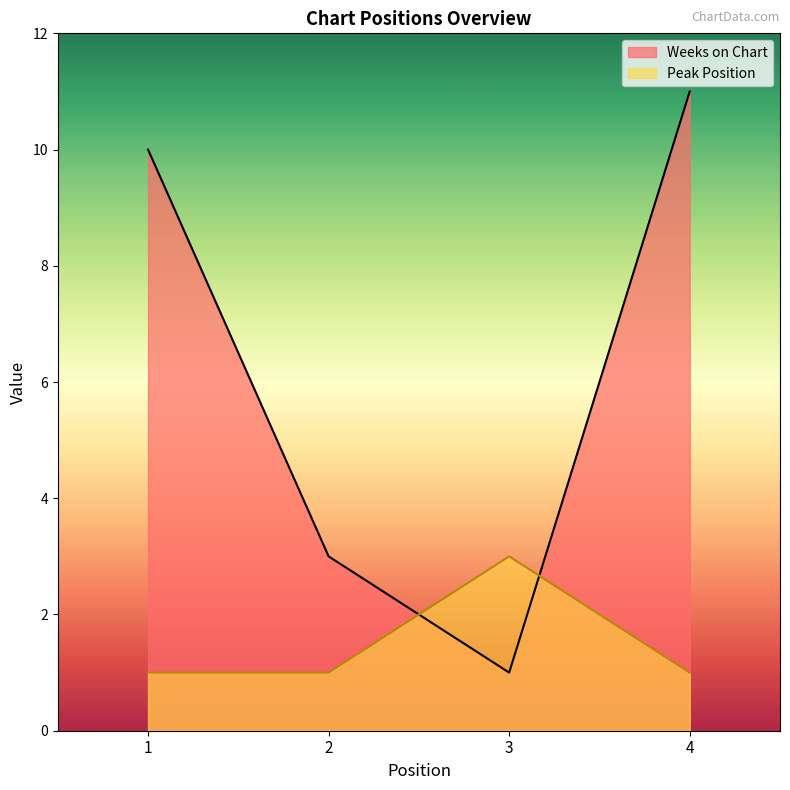

List the series in order of their overall mean, lowest first.

Peak Position, Weeks on Chart